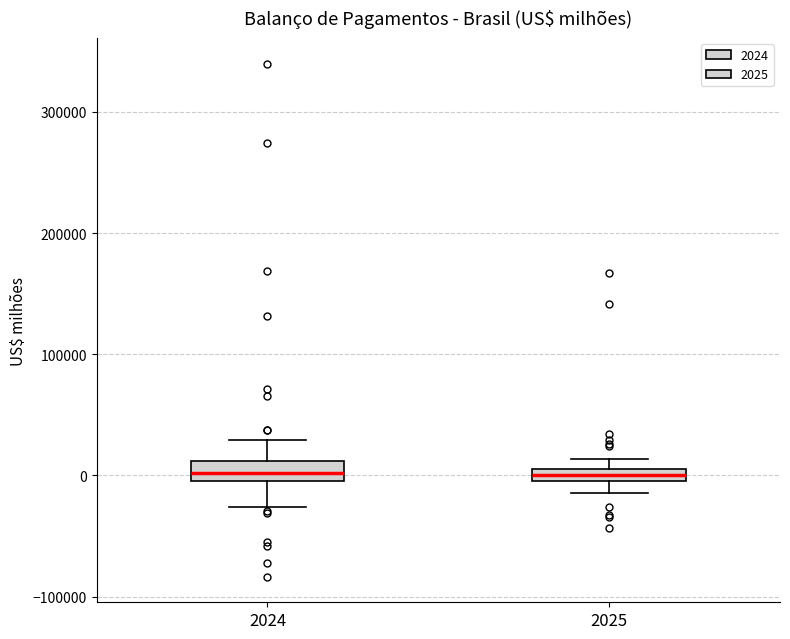

Where does the lower whisker of the box at x = 2024 end on the y-axis? The values are not printed on the chart, so give them approximately, as read against the axis.

-30000